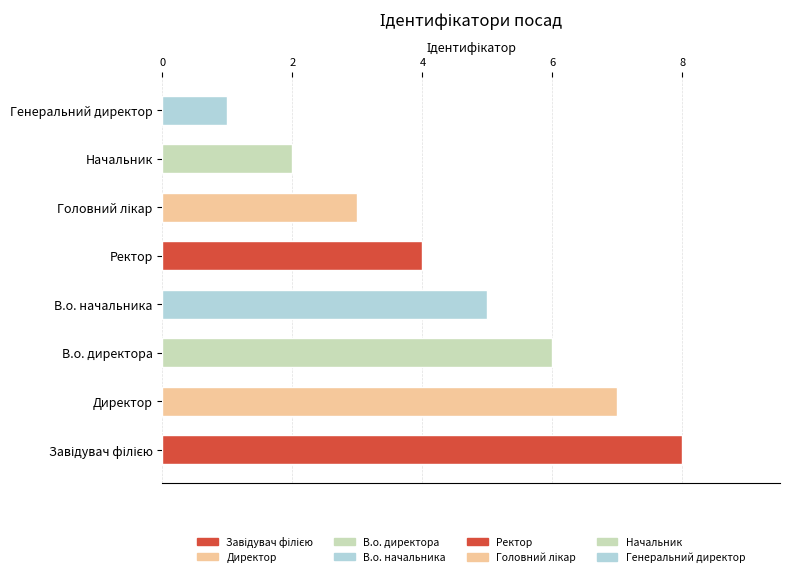

True or false: the data shows 13 at Завідувач філією.

False